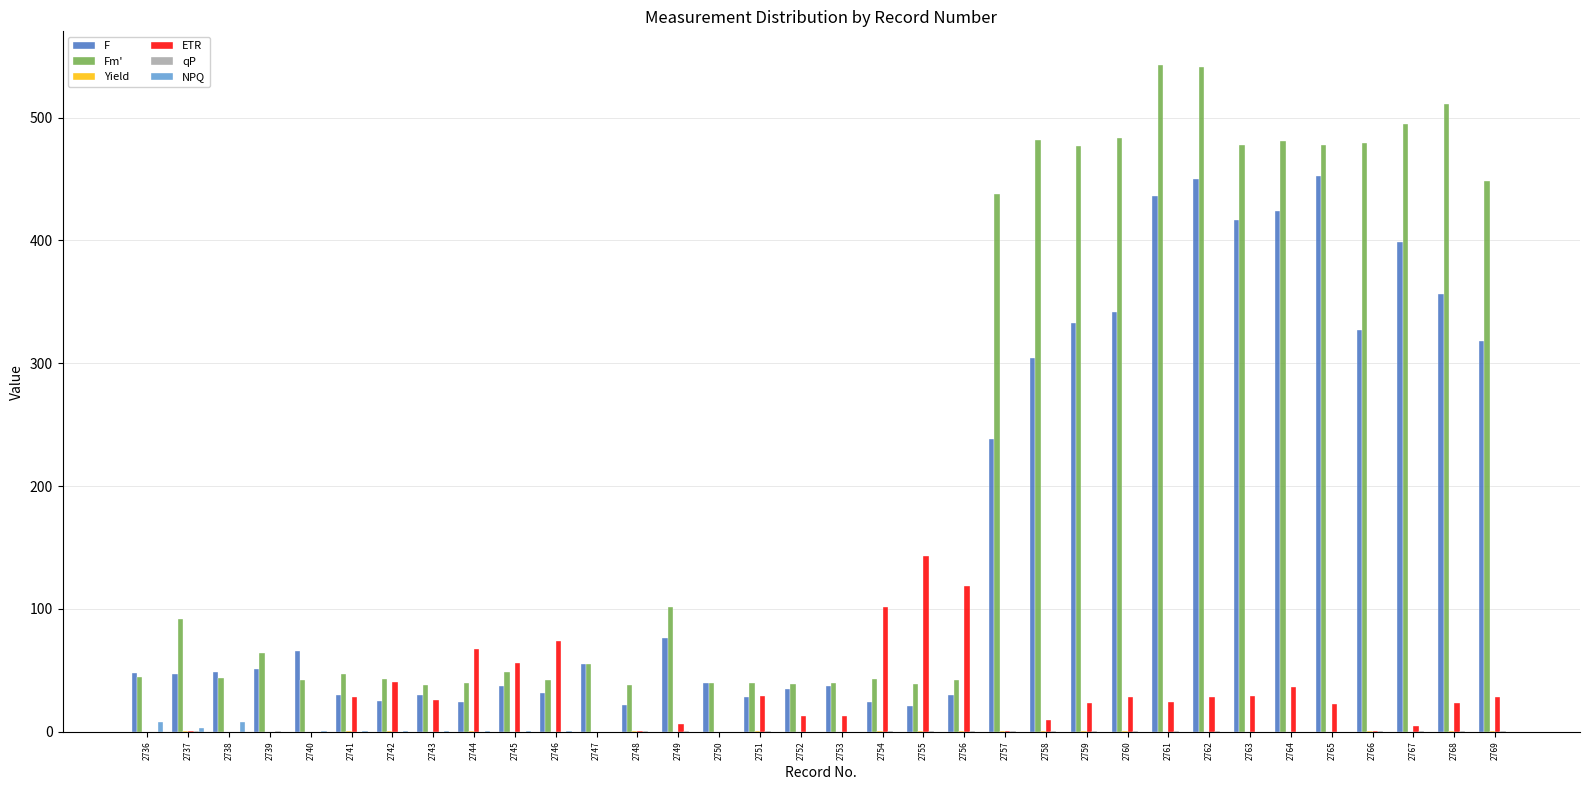

Which series has the largest total across all categories?

Fm'